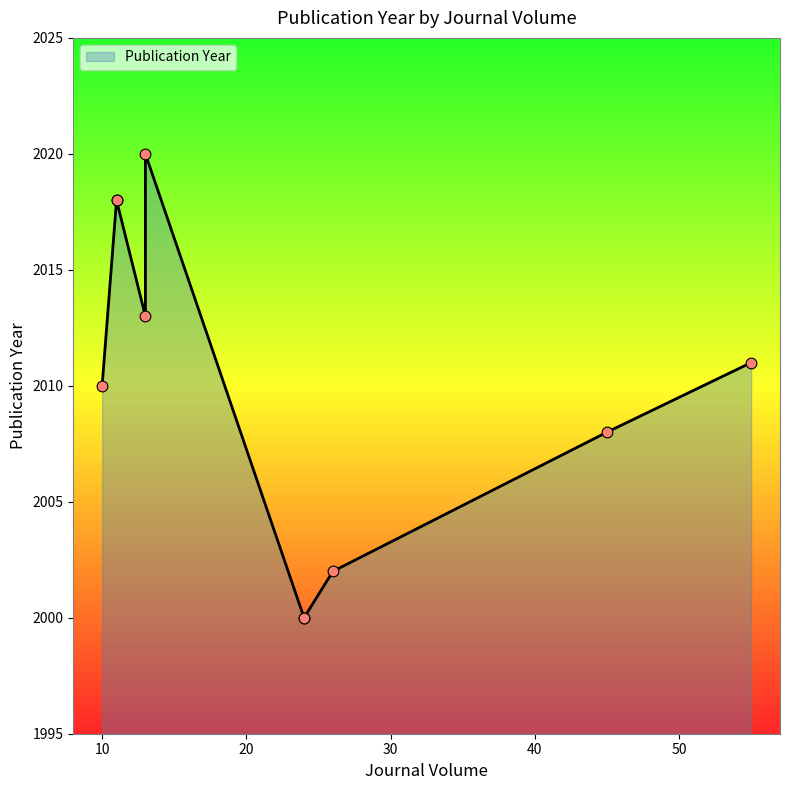

Approximately how many times larger is the value at 45 compared to 11?

1.0